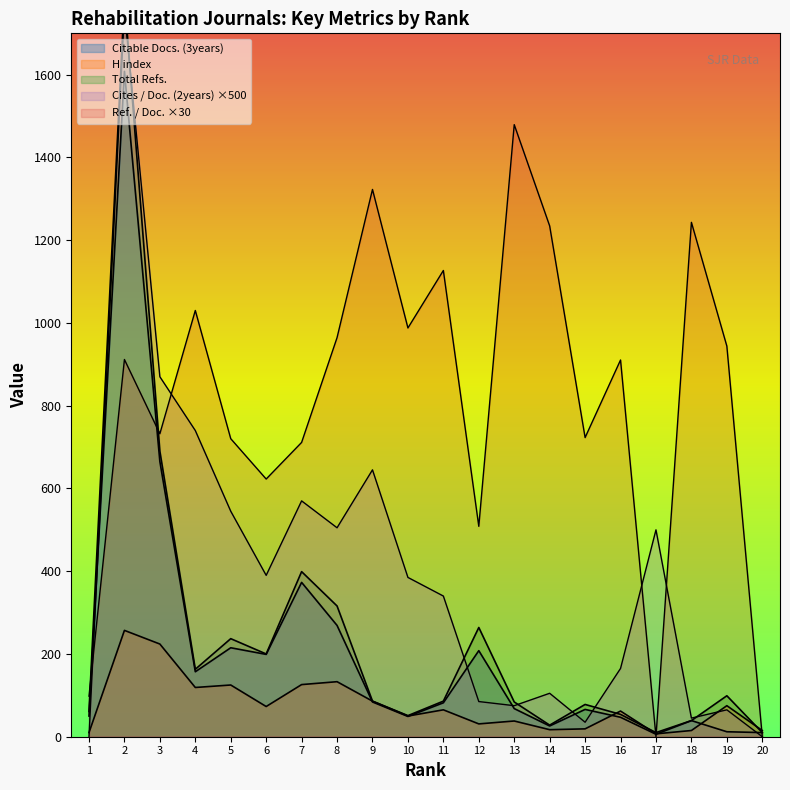

What is the total value across all series at 13?

1744.3